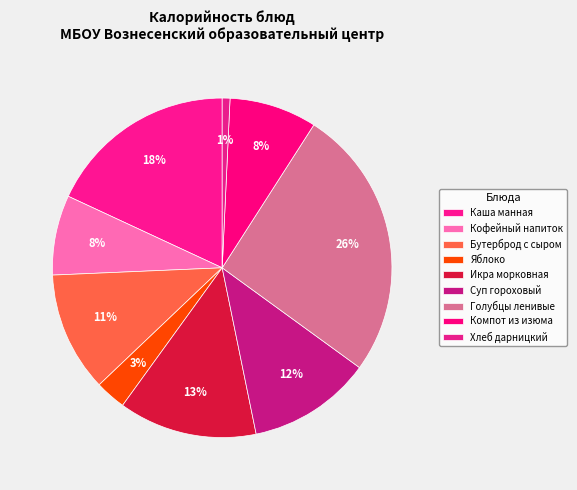

How many slices are in this pie chart?

9